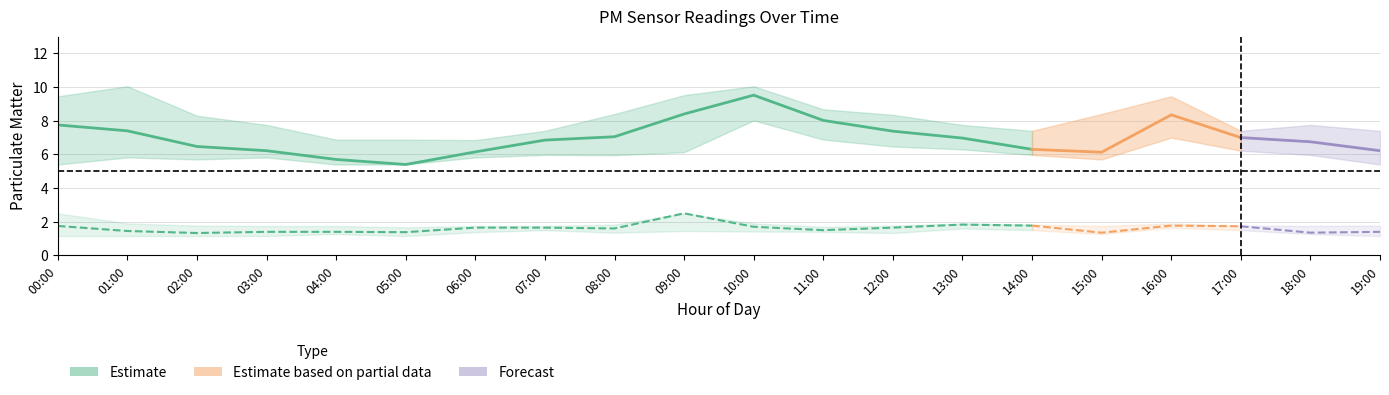

At how many categories does at least one series exceed 2?

20